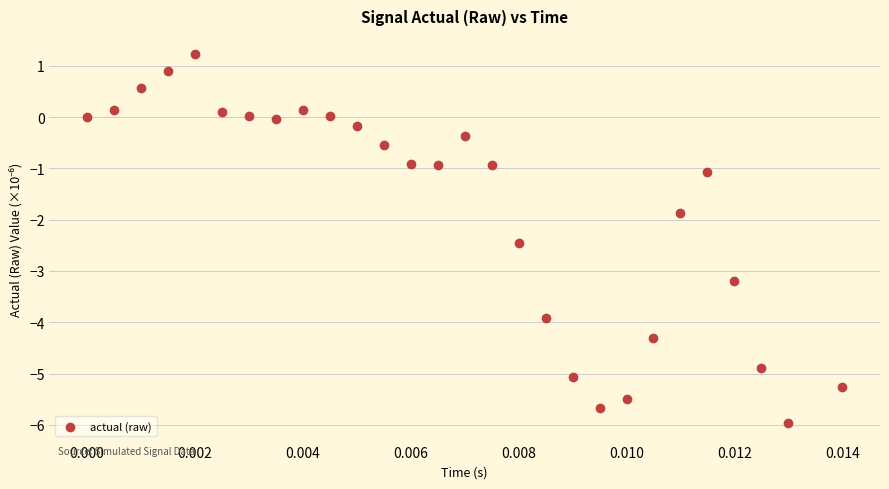

What Y value in the scatter plot is closest to -2?

-1.9